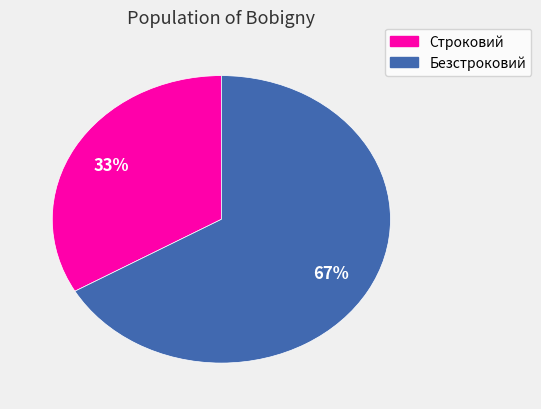

What is the largest slice in the pie chart?

Безстроковий